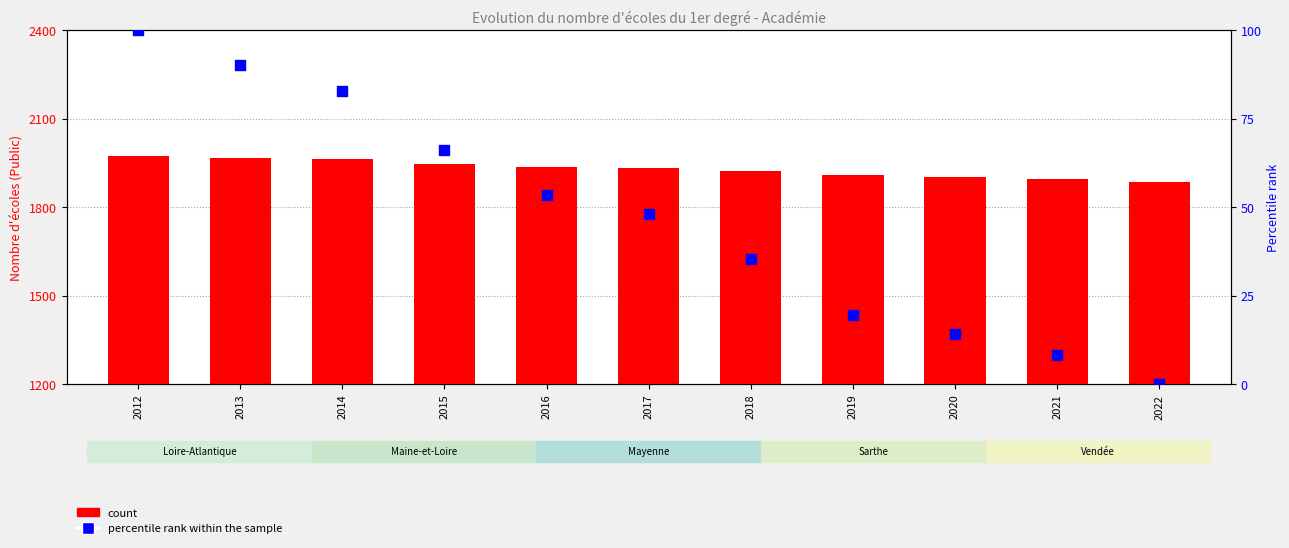

What is the total value across all series at 2012?

2074.0